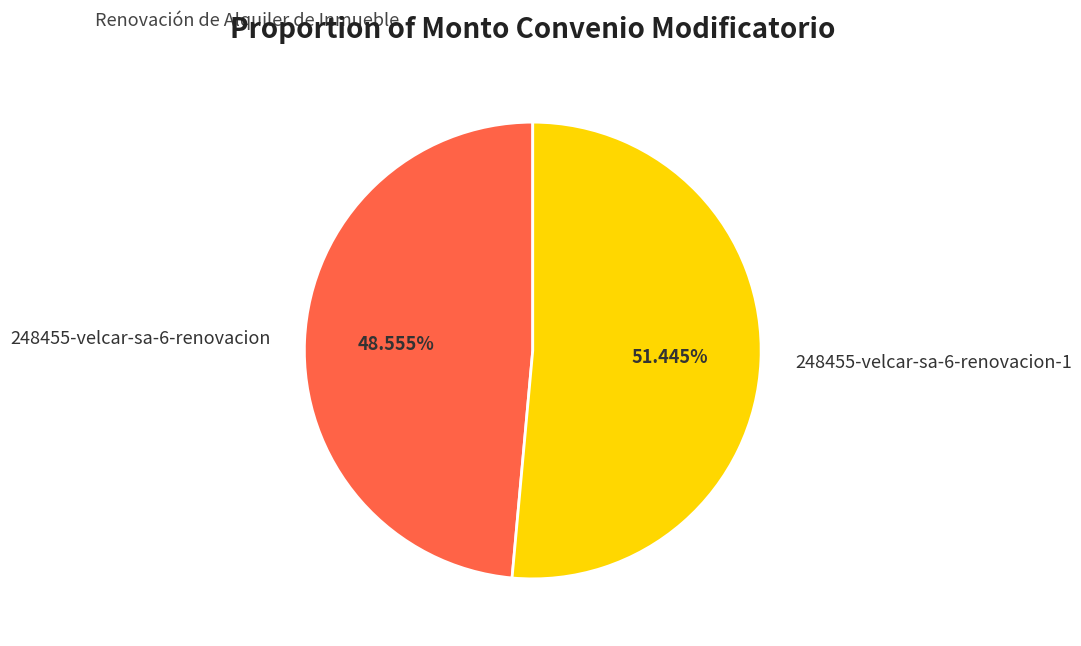

What is the largest slice in the pie chart?

248455-velcar-sa-6-renovacion-1